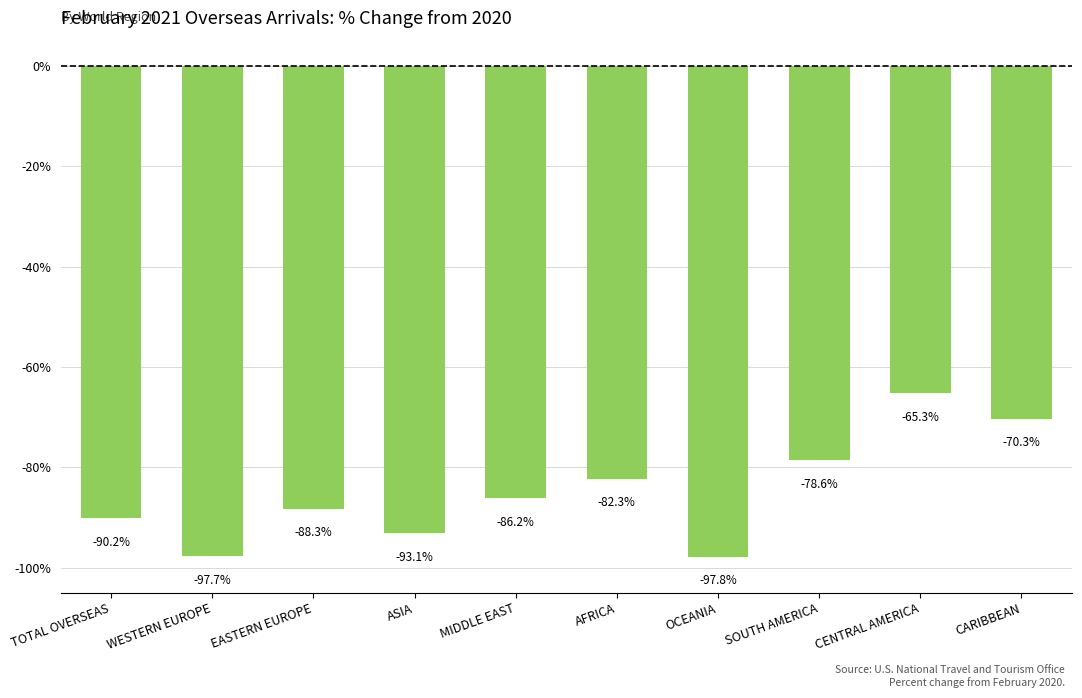

What is the change in value from AFRICA to OCEANIA?

-15.5